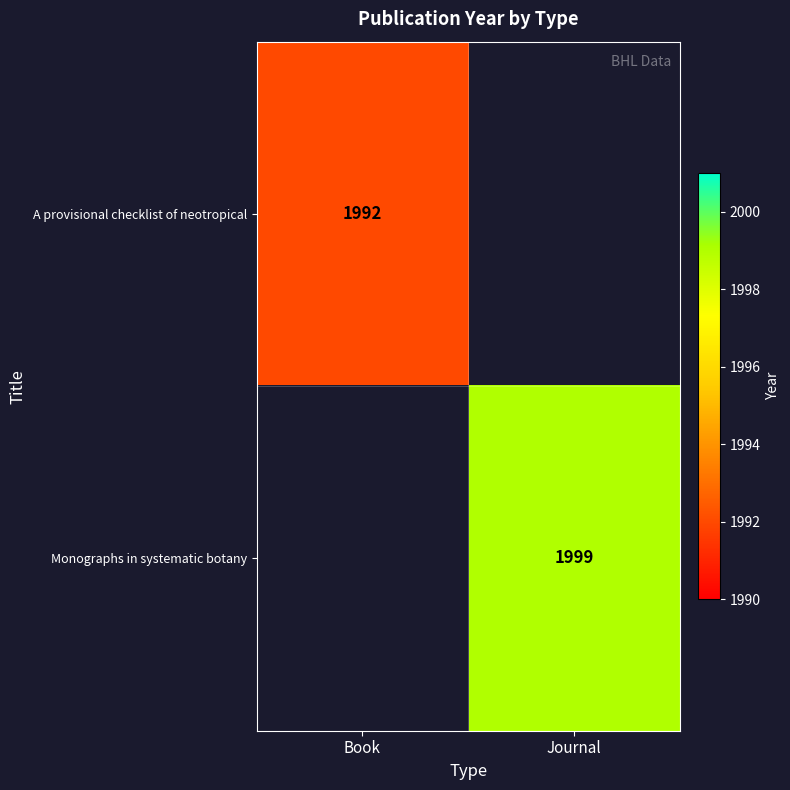

What is the minimum value shown in the chart?

1992.0